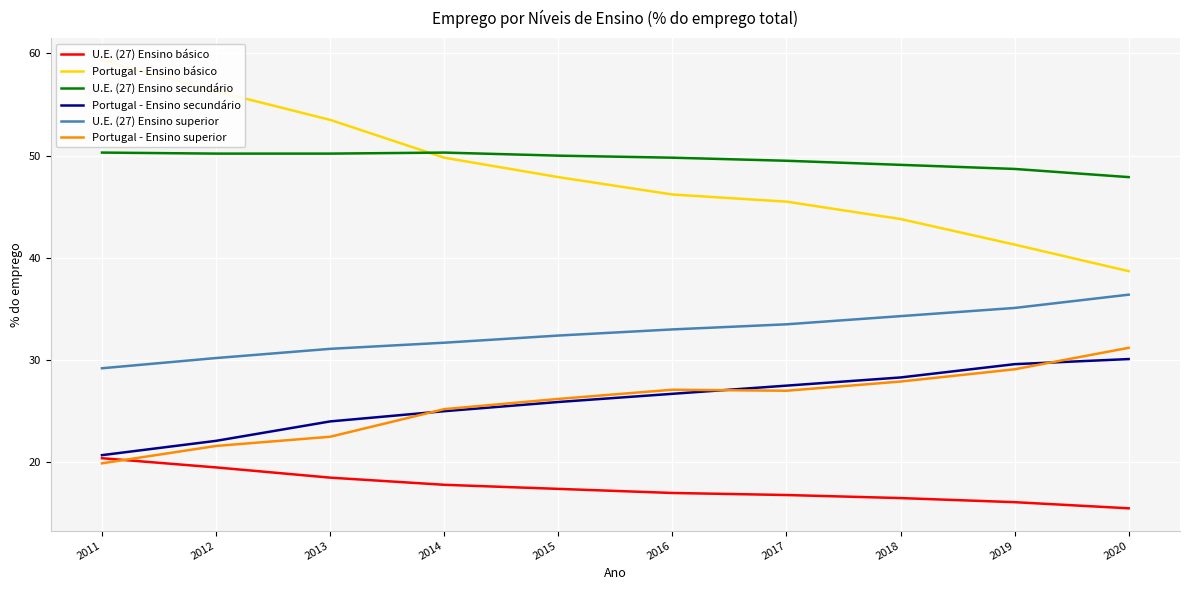

What is the difference between the U.E. (27) Ensino superior values at 2012 and 2016?

2.8